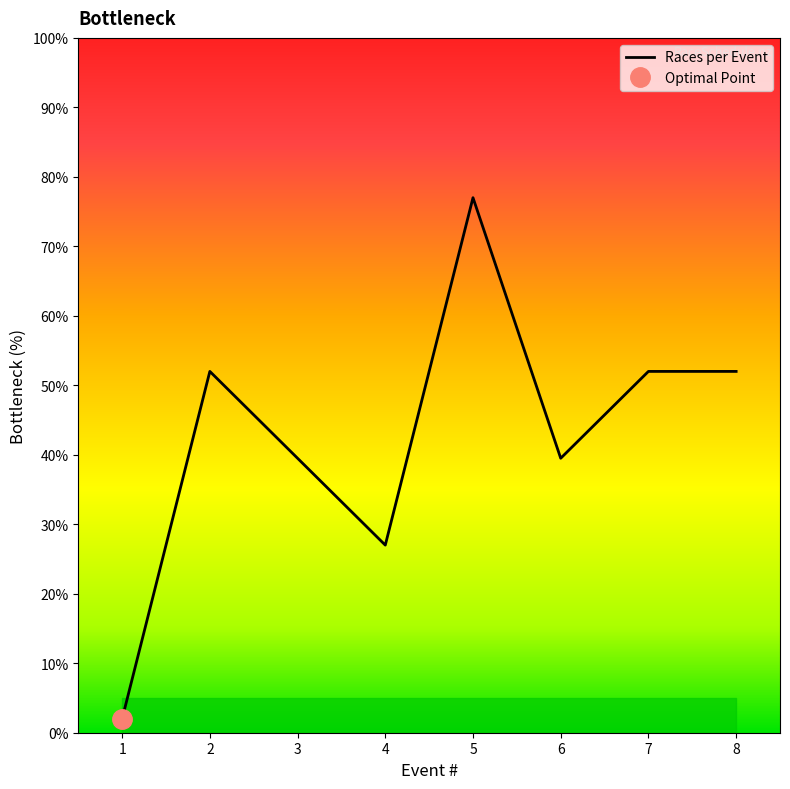

Between 4 and 6, which is larger?

6